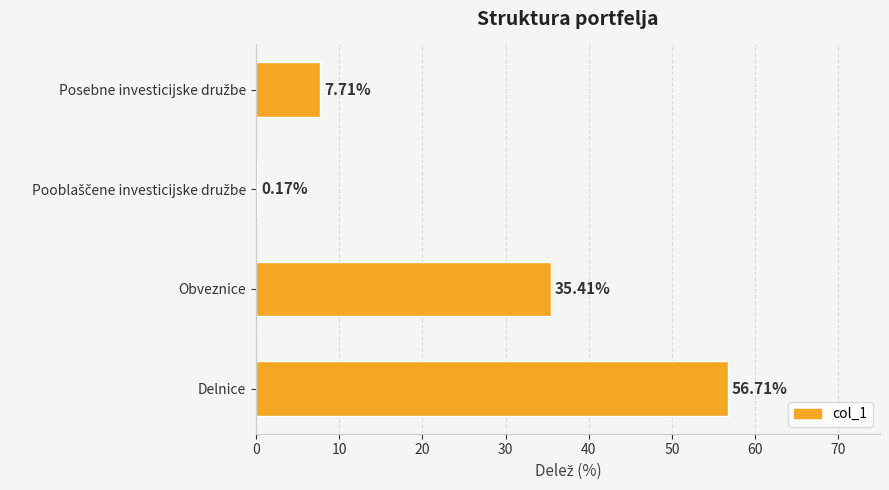

What is the average value?

25.0